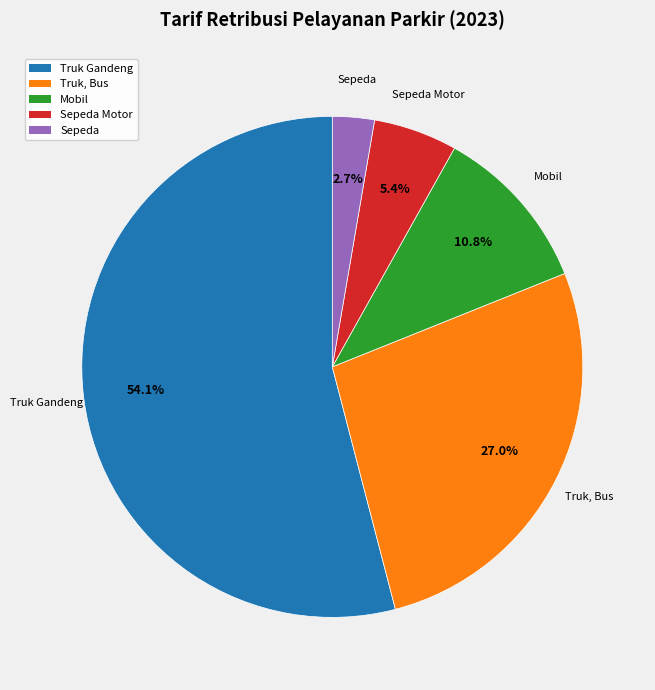

Which slice is the smallest?

Sepeda